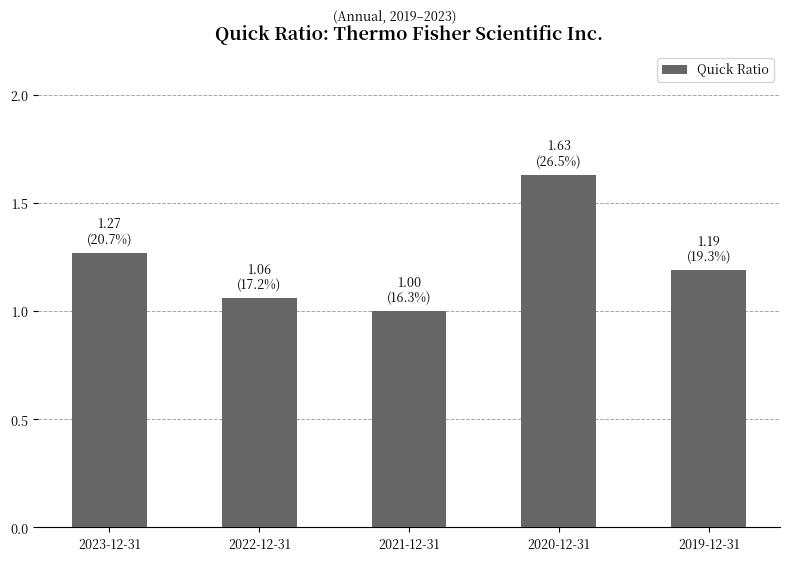

What is the minimum value shown in the chart?

1.0